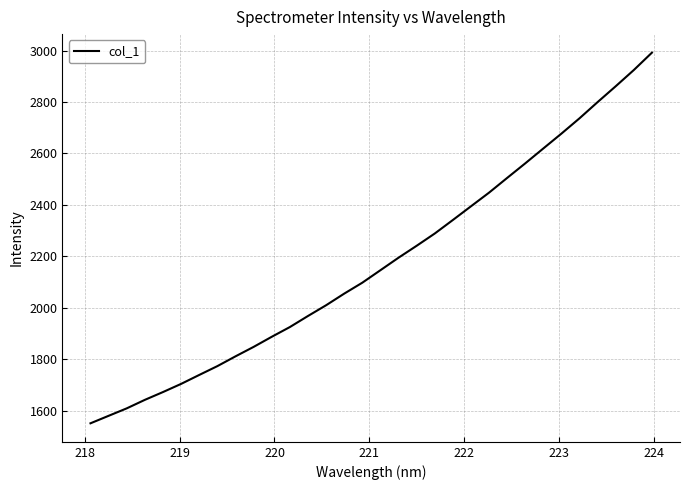

What is the smallest value displayed?

1550.8